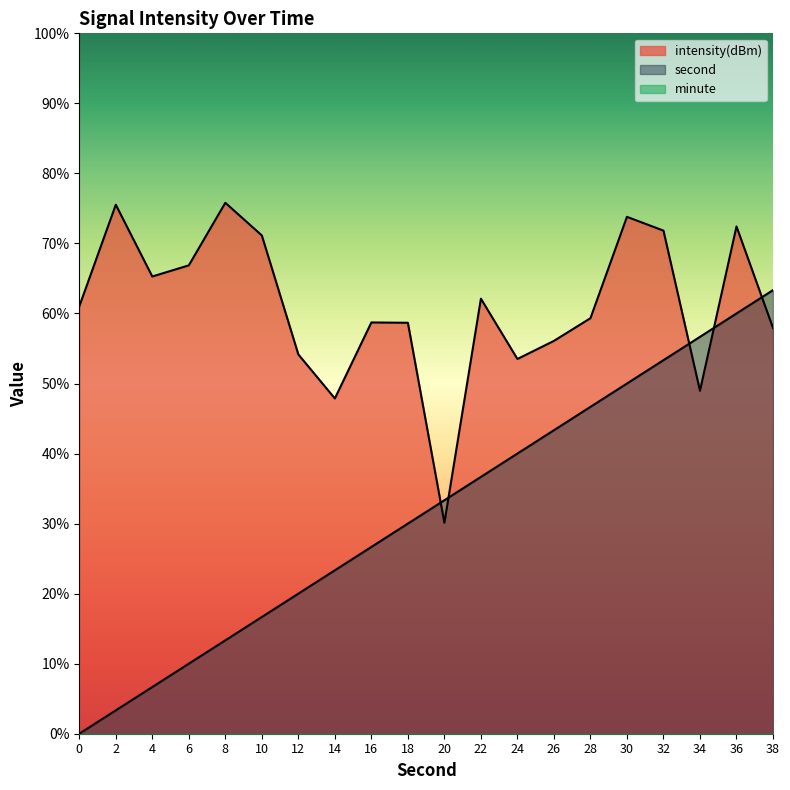

How many lines are shown in the chart?

2